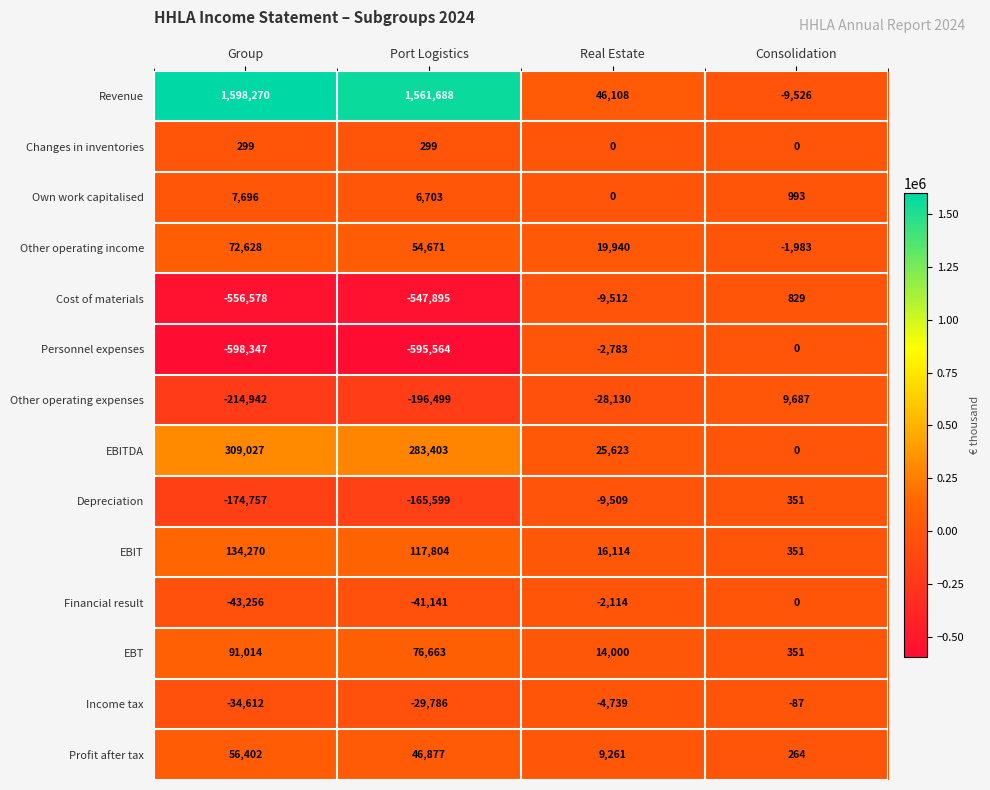

Count the number of categories in the chart.

4